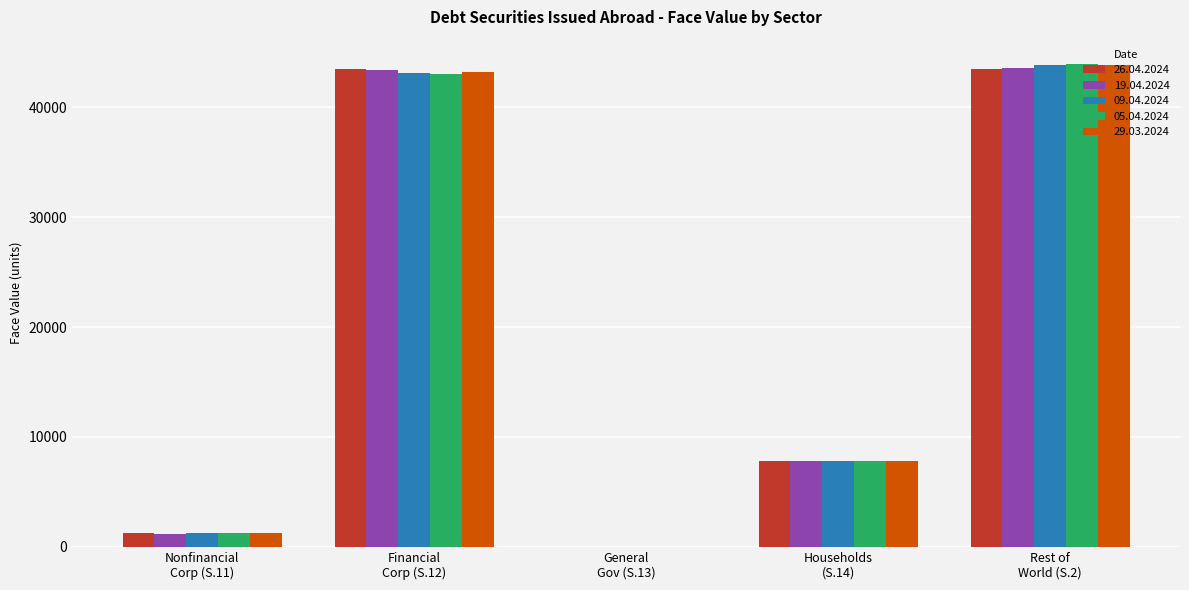

What are all the series names shown in the legend?

26.04.2024, 19.04.2024, 09.04.2024, 05.04.2024, 29.03.2024